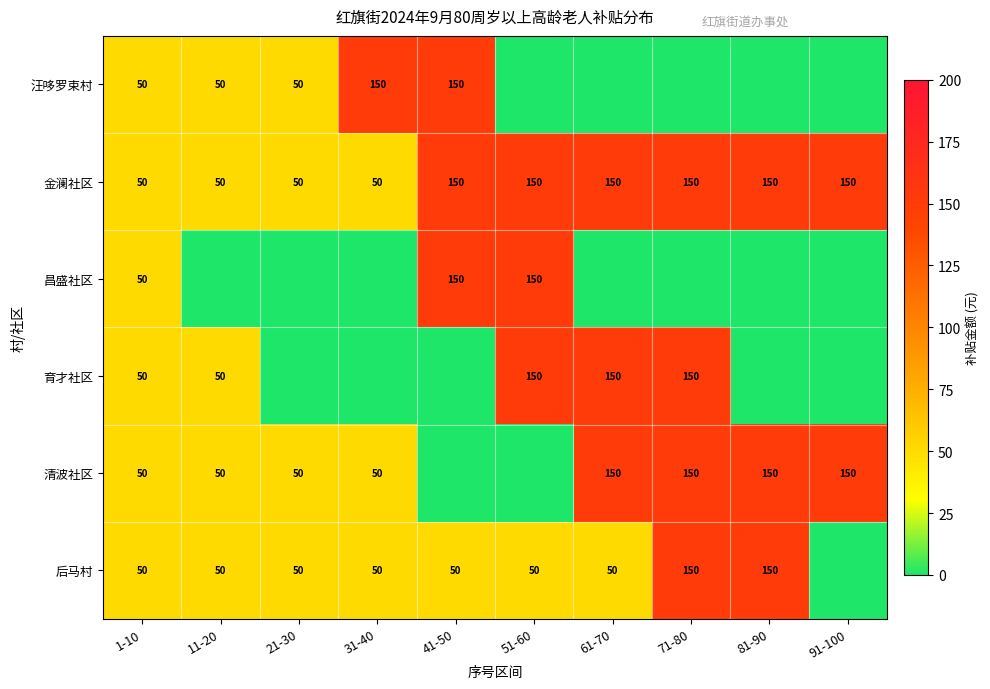

Is the value of 清波社区 at 61-70 greater than the value of 育才社区 at 11-20?

Yes